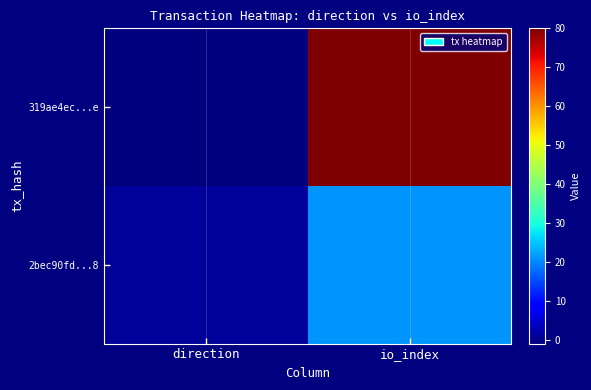

Reading right to left, list all the values displayed in this chart.

319ae4ec...e: io_index=80	direction=-1
2bec90fd...8: io_index=21	direction=1